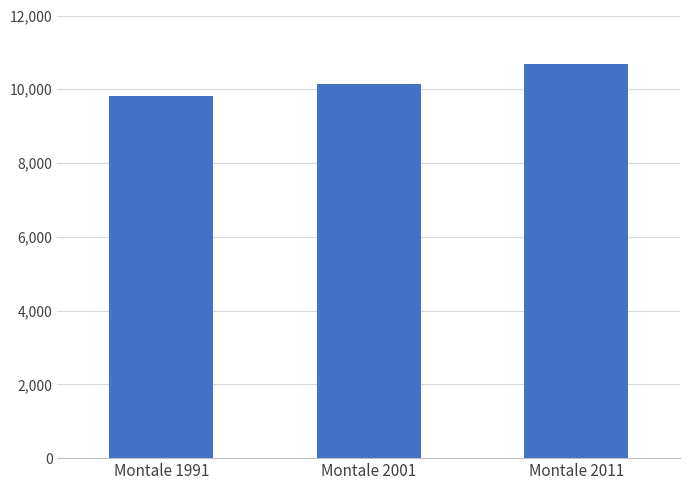

The value at Montale 2011 is 10682. True or false?

True